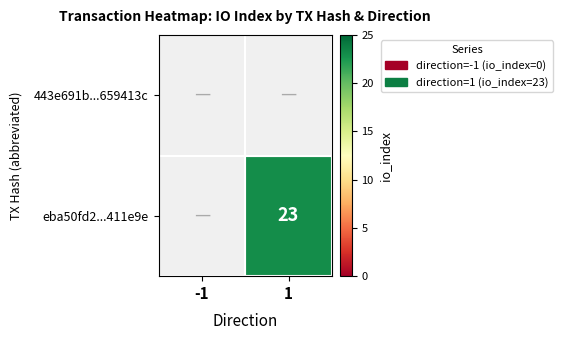

Which has a higher value, -1 or 1?

1